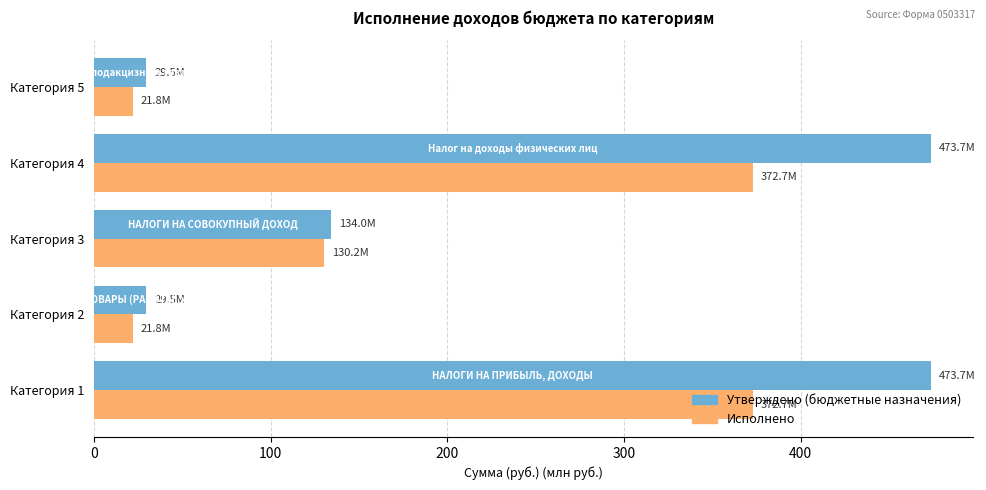

The value of Исполнено at Категория 3 is 130.2. True or false?

True